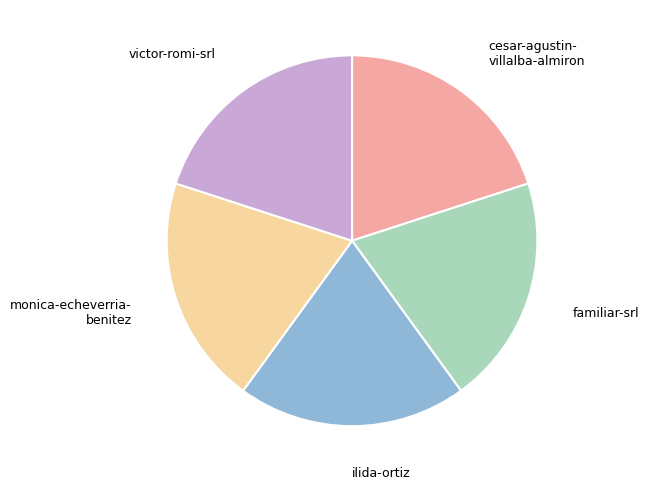

Is victor-romi-srl the majority of the pie?

No